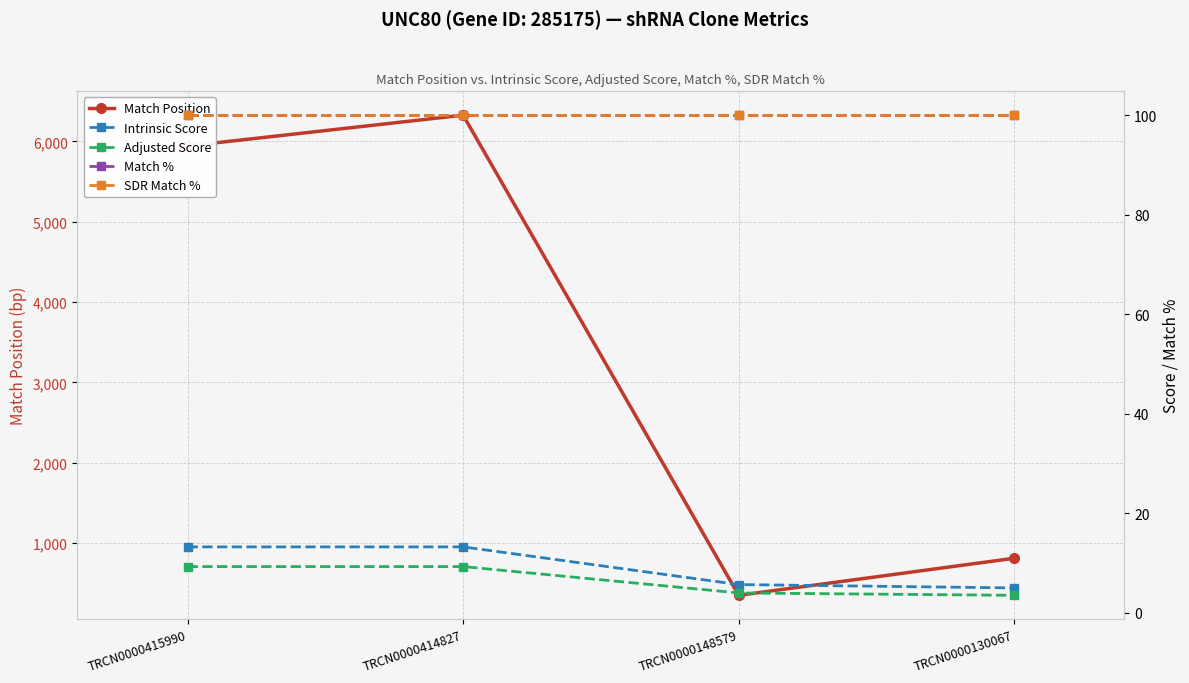

Rank the series by their maximum value, from highest to lowest.

Match Position, Match %, SDR Match %, Intrinsic Score, Adjusted Score